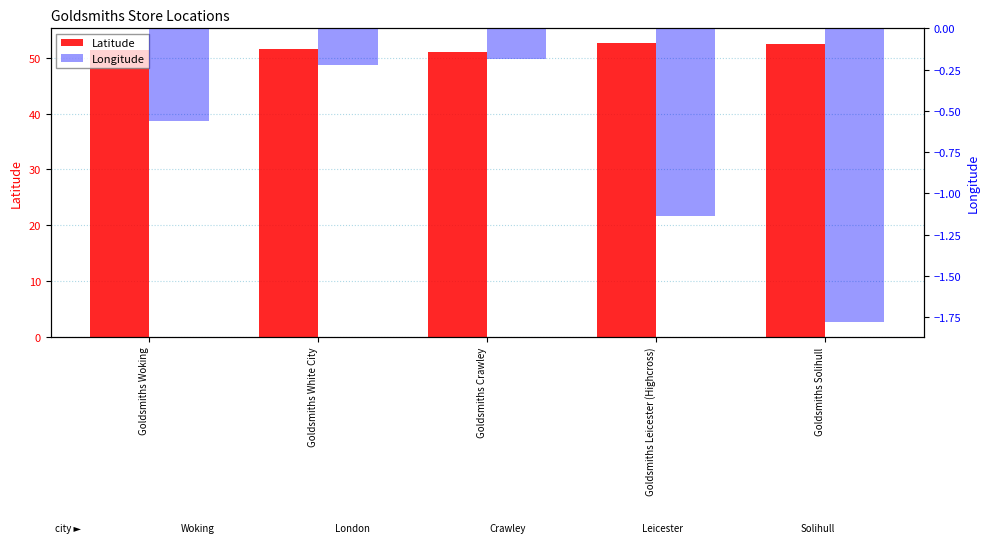

Rank the series at Goldsmiths Leicester (Highcross) from highest to lowest value.

Latitude, Longitude